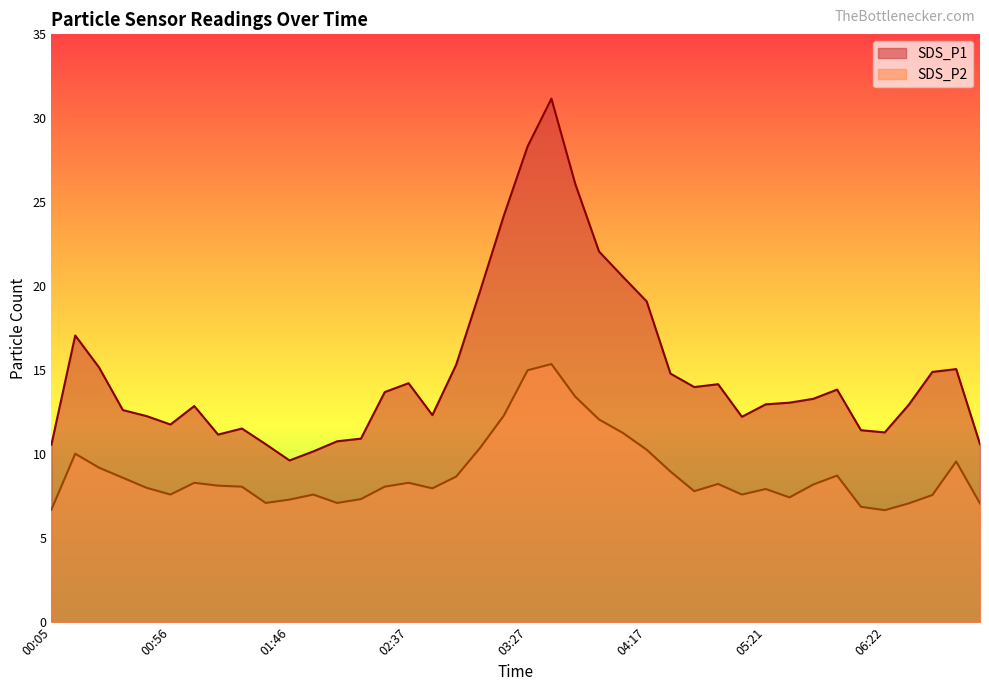

What is the greatest value displayed?

31.2